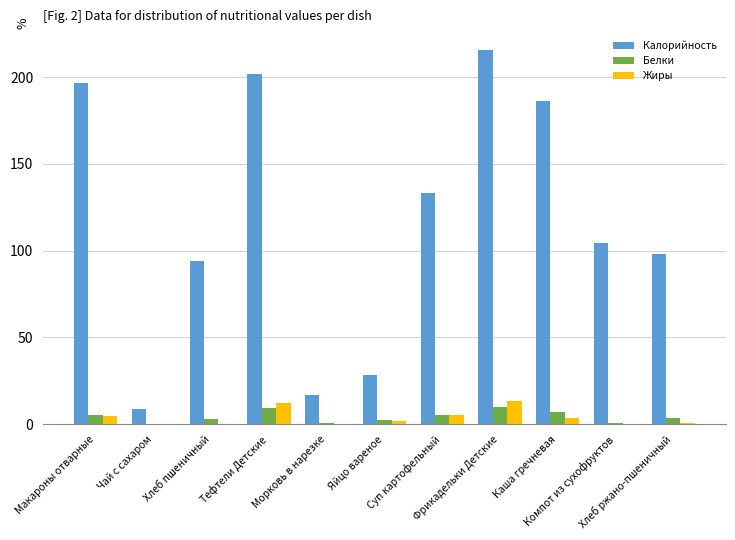

What is the greatest value displayed?

215.7